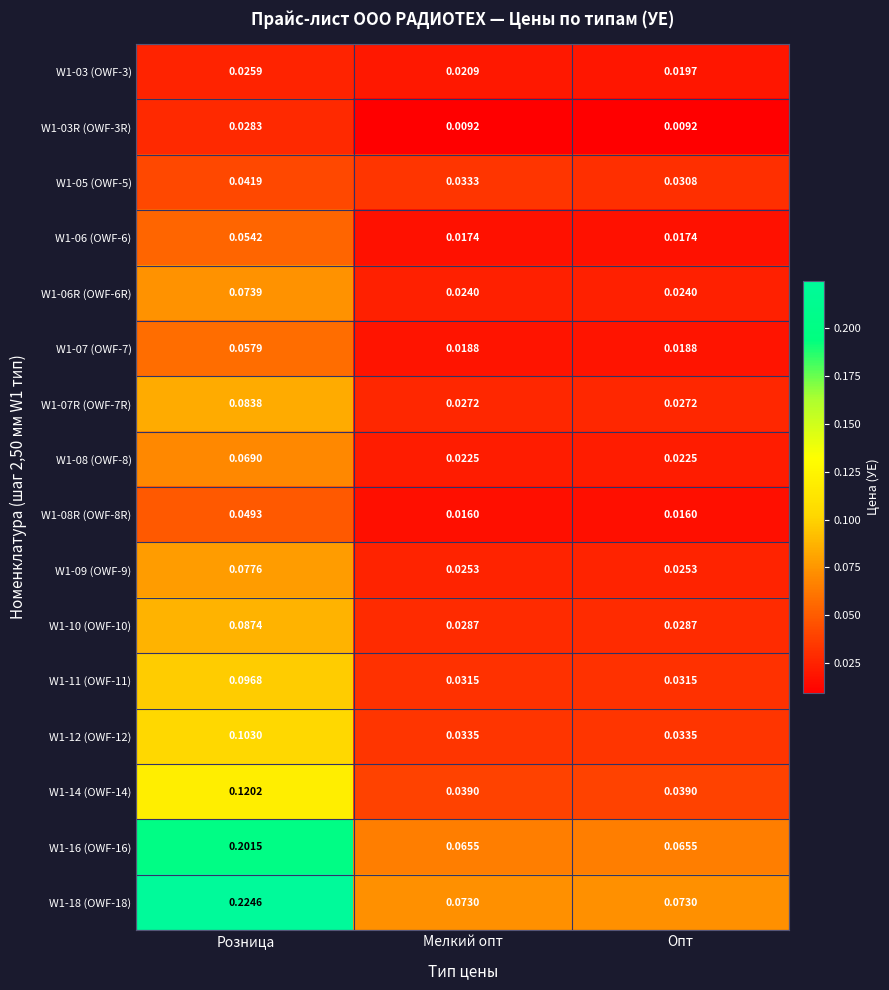

Is the value of W1-03 (OWF-3) at Розница greater than the value of W1-07R (OWF-7R) at Опт?

No